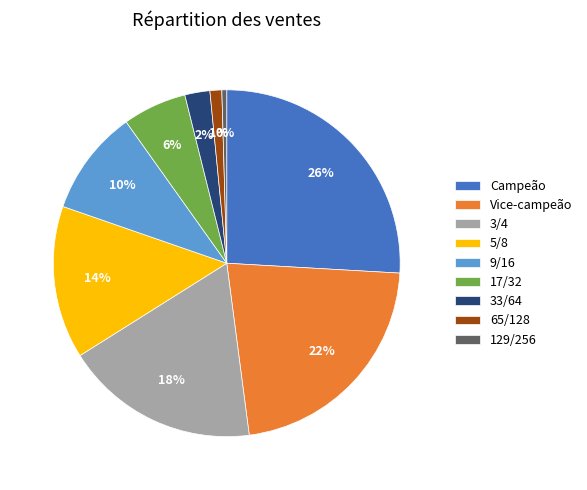

Do 65/128 and 33/64 together represent more than half of the pie?

No